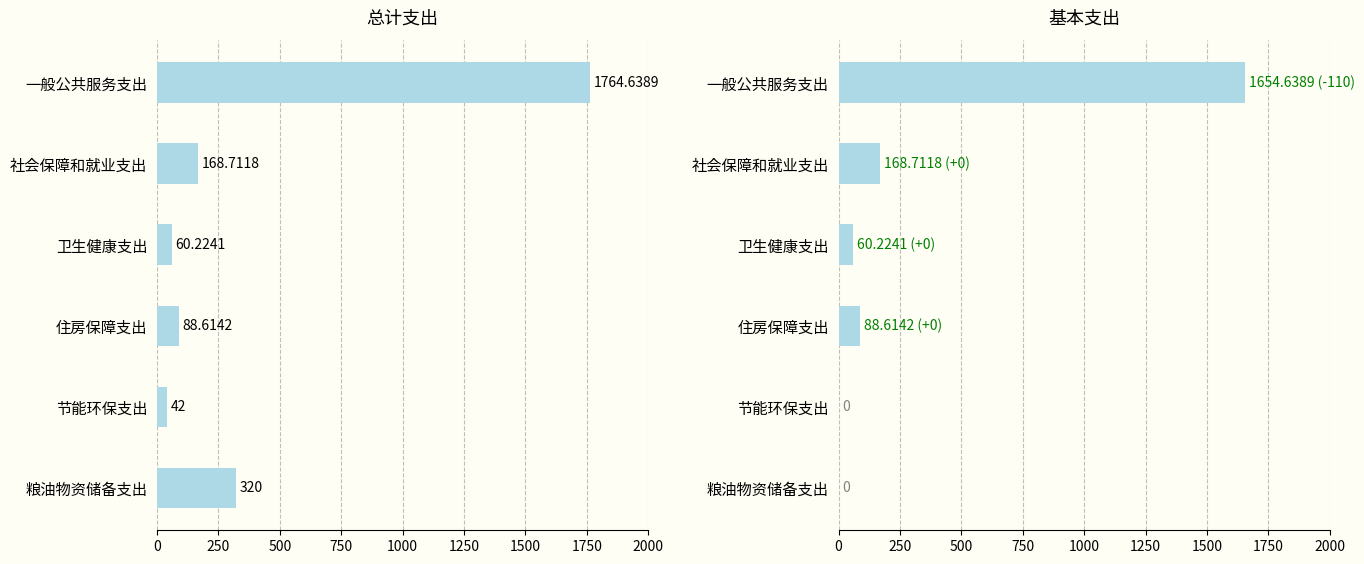

What is the difference between the maximum and minimum values in the 总计 series?

1722.6